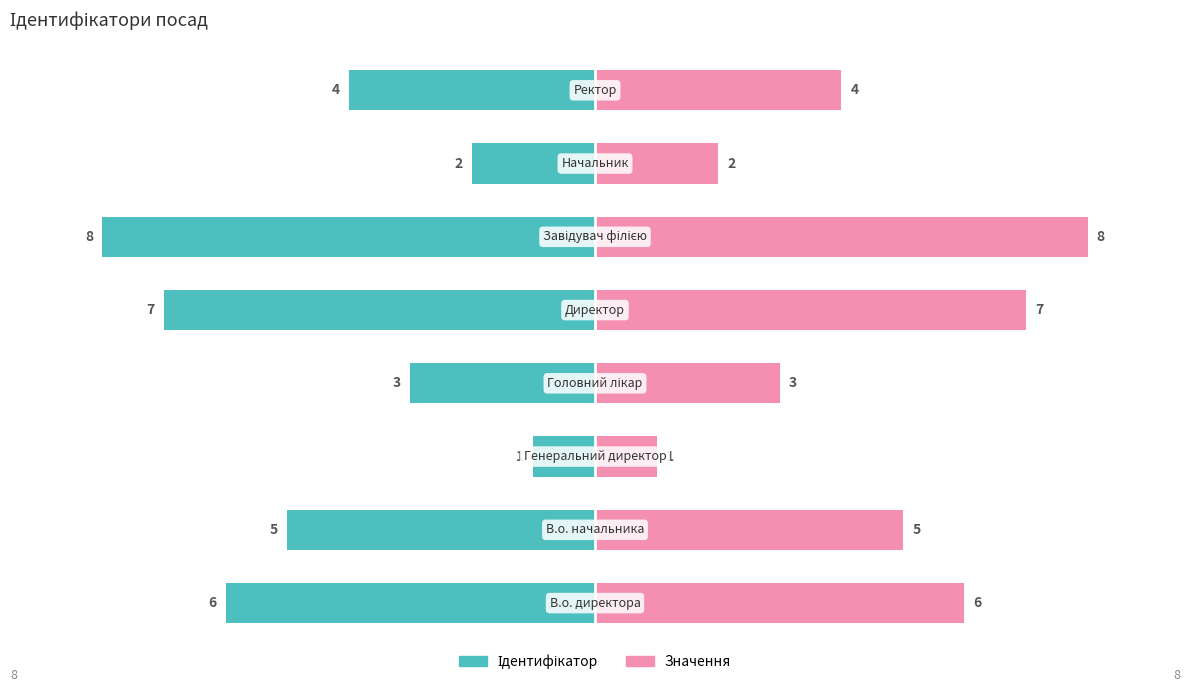

How many Значення values are between 3 and 7?

5